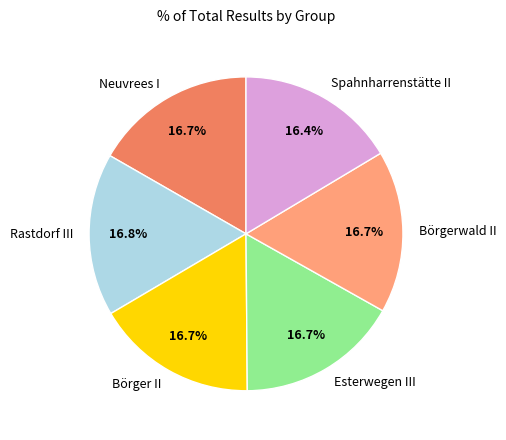

To the nearest percent, what percentage of the pie is Esterwegen III?

17%